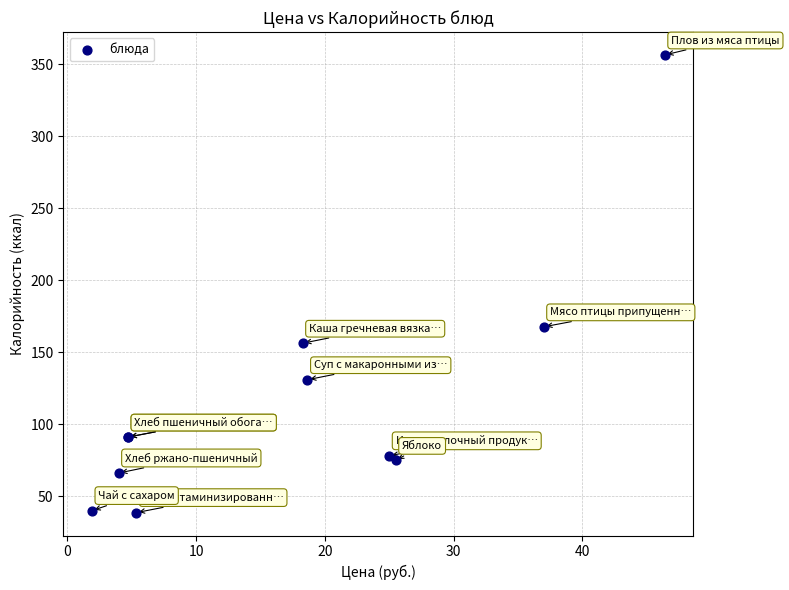

What Y value in the scatter plot is closest to 197?

167.7